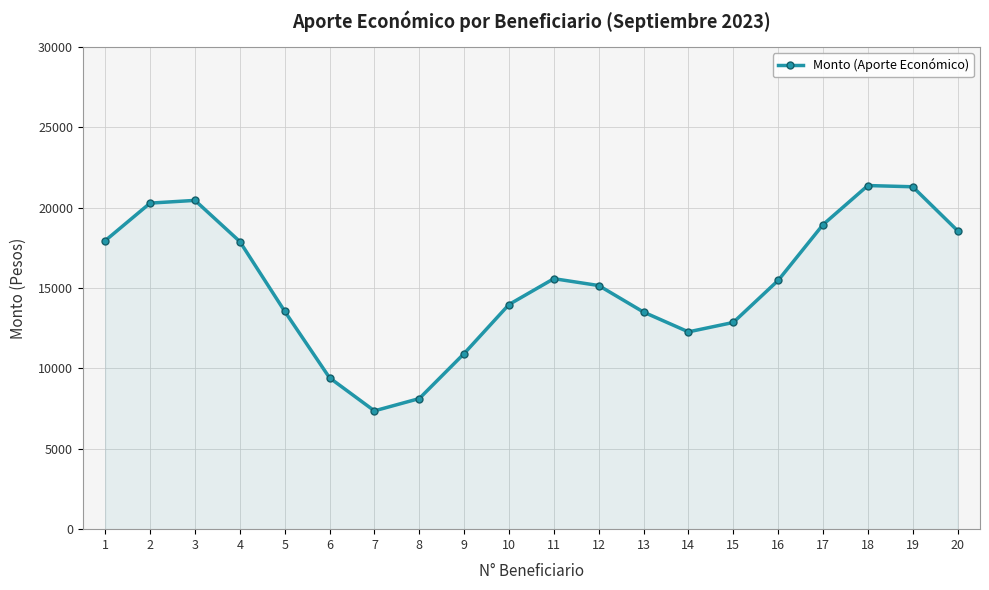

At which label is the value closest to 14374?

10